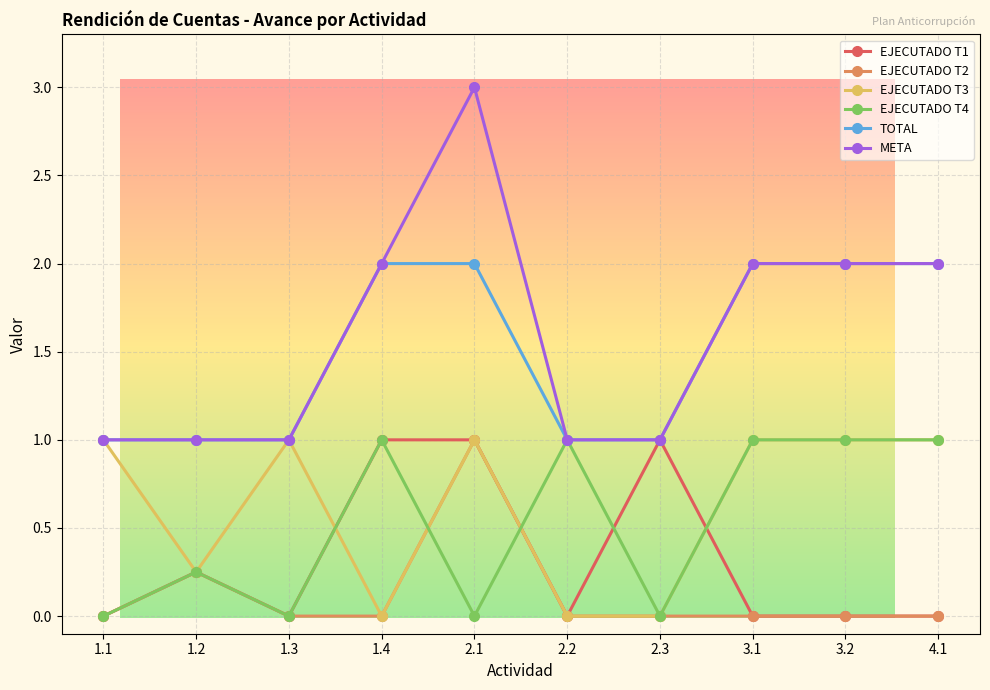

At which category is the sum across all series the highest?

2.1